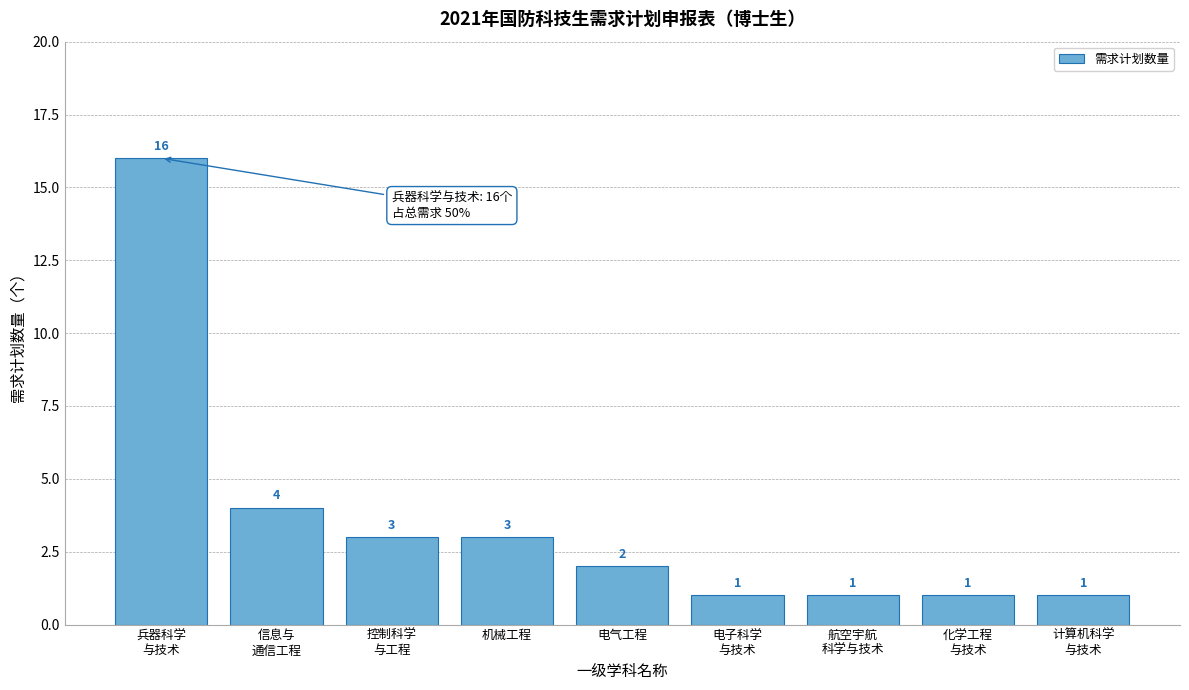

Reading left to right, transcribe all the data shown in this chart.

16	4	3	3	2	1	1	1	1